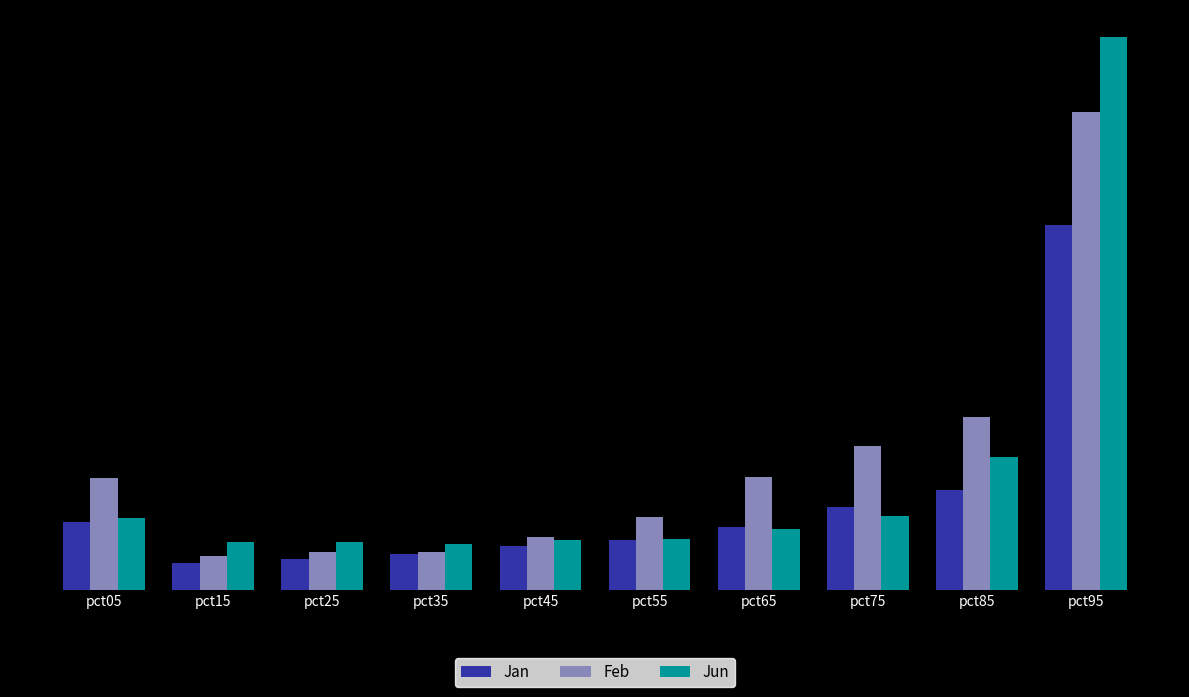

What are all the series names shown in the legend?

Jan, Feb, Jun